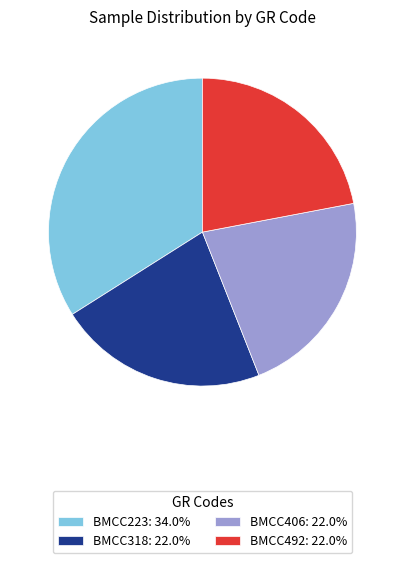

What is the ratio of the value at BMCC223: 34.0% to the value at BMCC318: 22.0%?

1.5